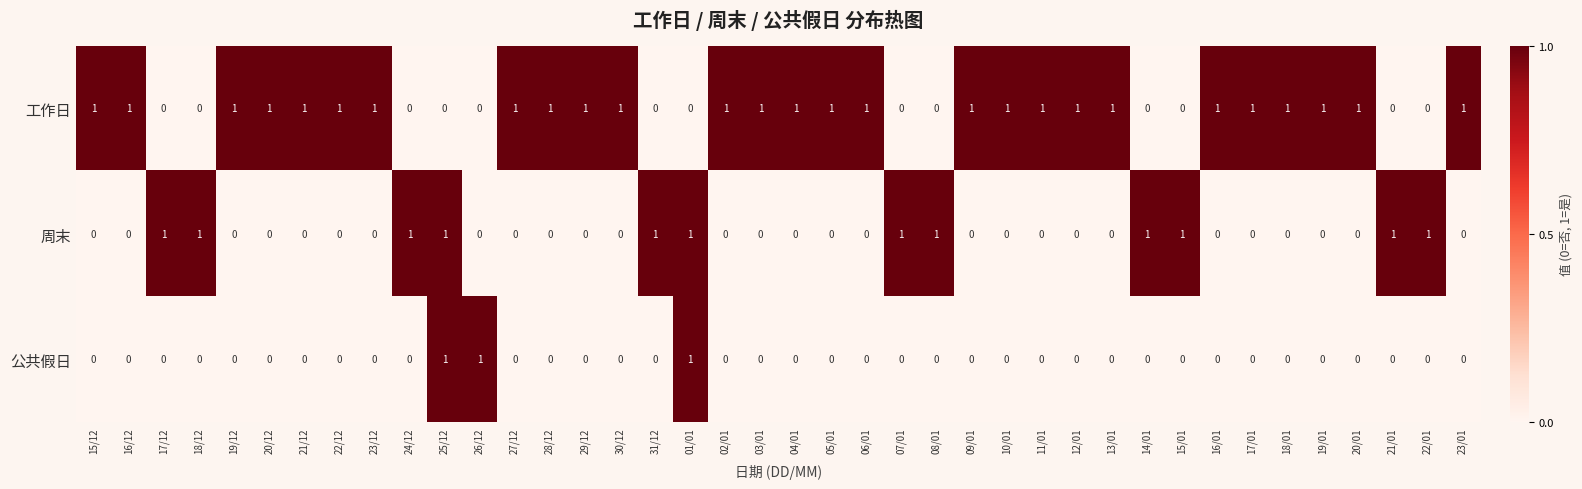

The 周末 series shows 2 at 15/01. True or false?

False